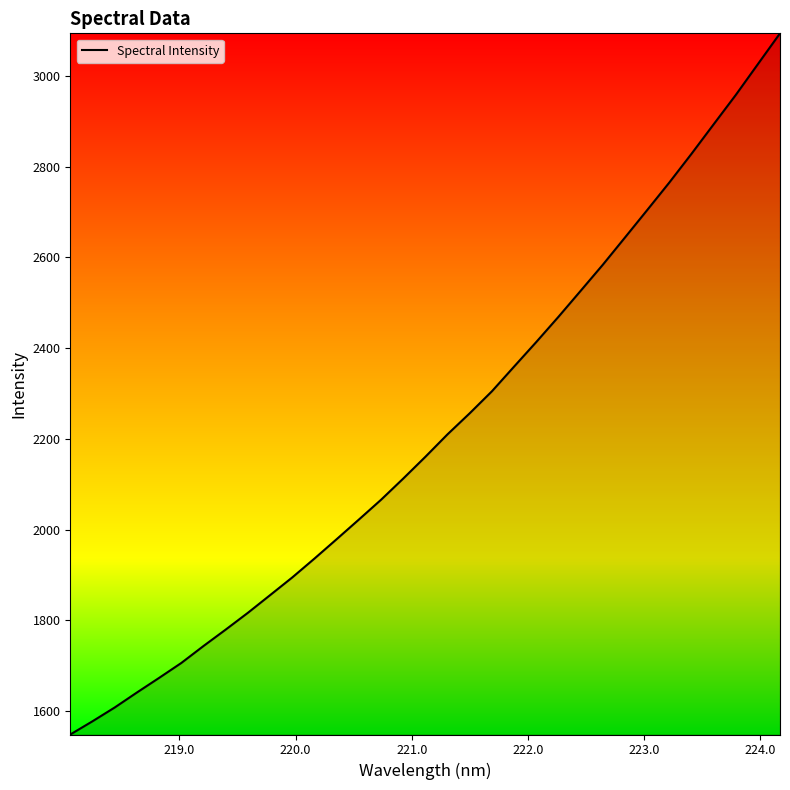

What is the difference between the maximum and minimum values?

1544.7